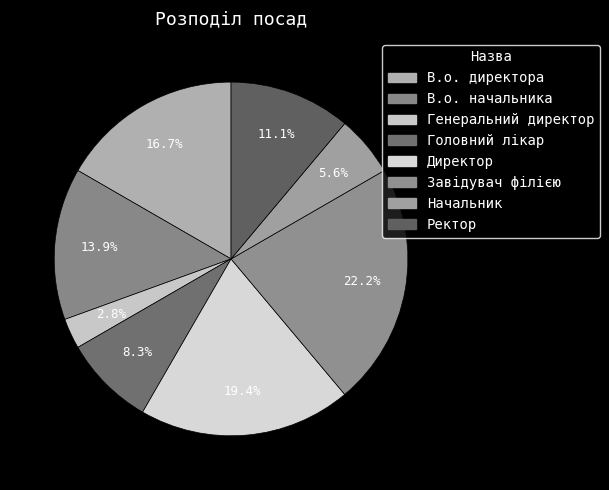

Which category has the biggest portion of the pie?

Завідувач філією